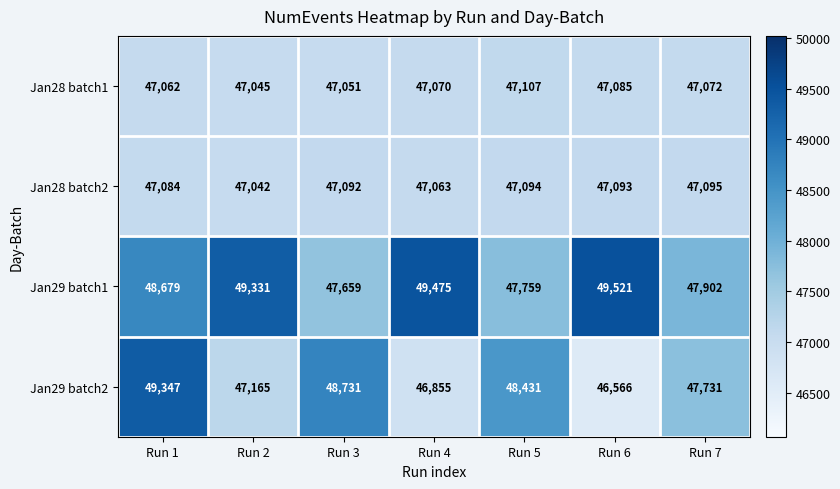

True or false: Jan28 batch2 has a value of 47092 at Run 3.

True